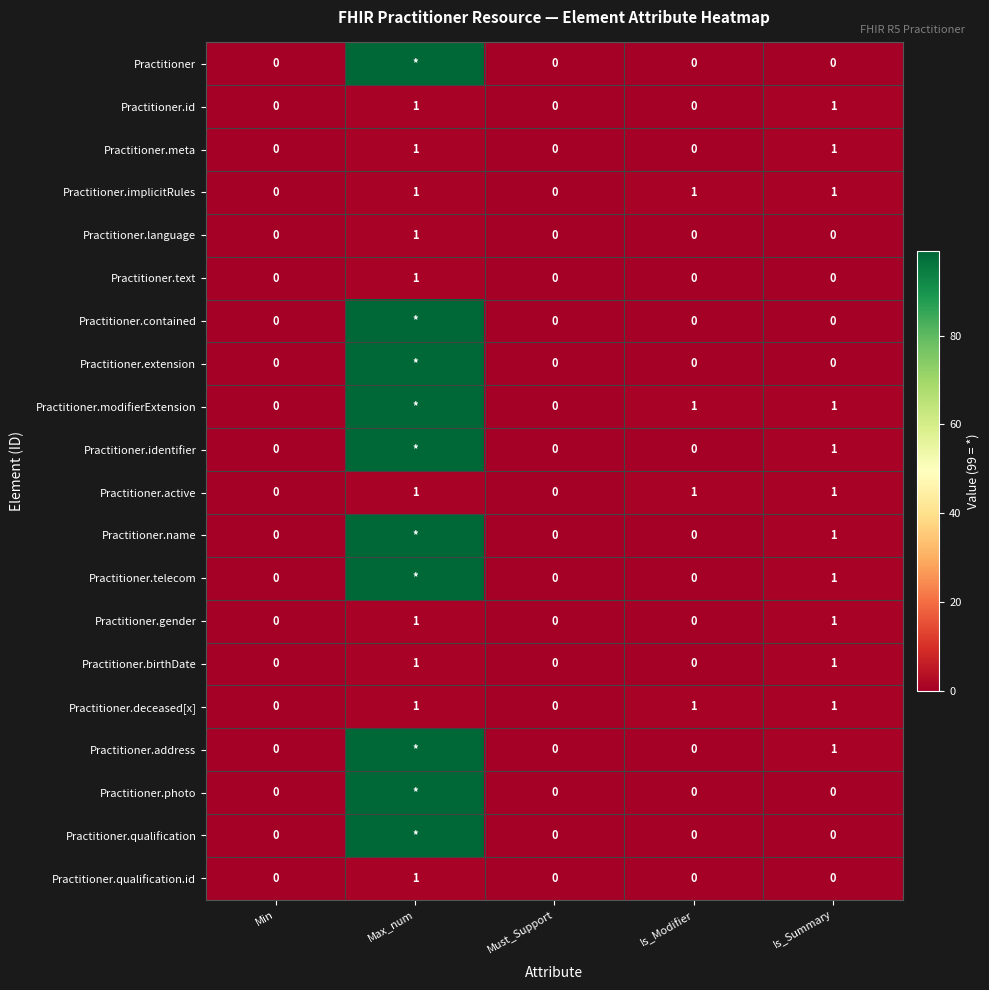

What is the total value across all series at Is_Summary?

12